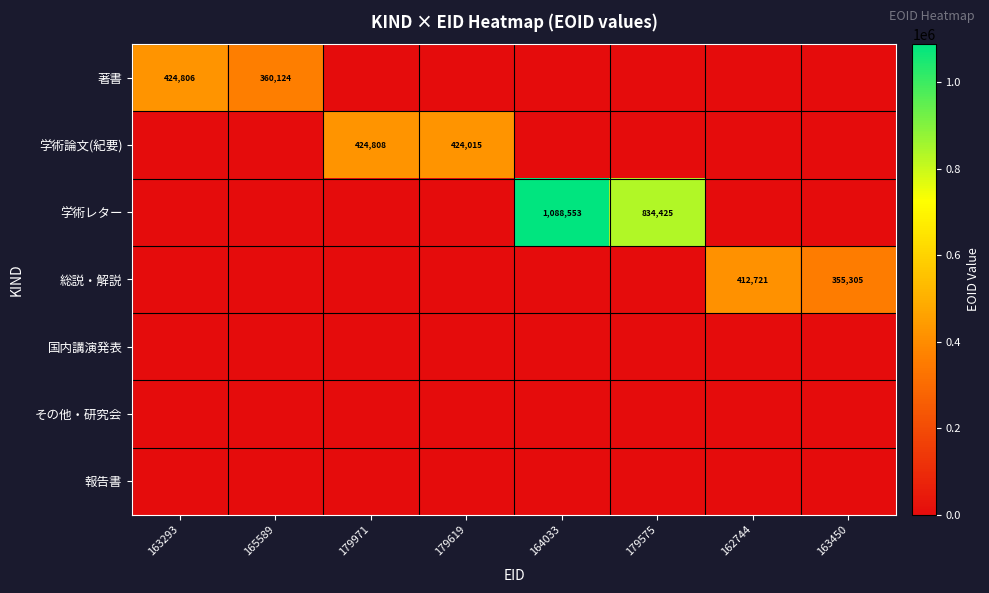

The value of 総説・解説 at 163450 is 355305. True or false?

True